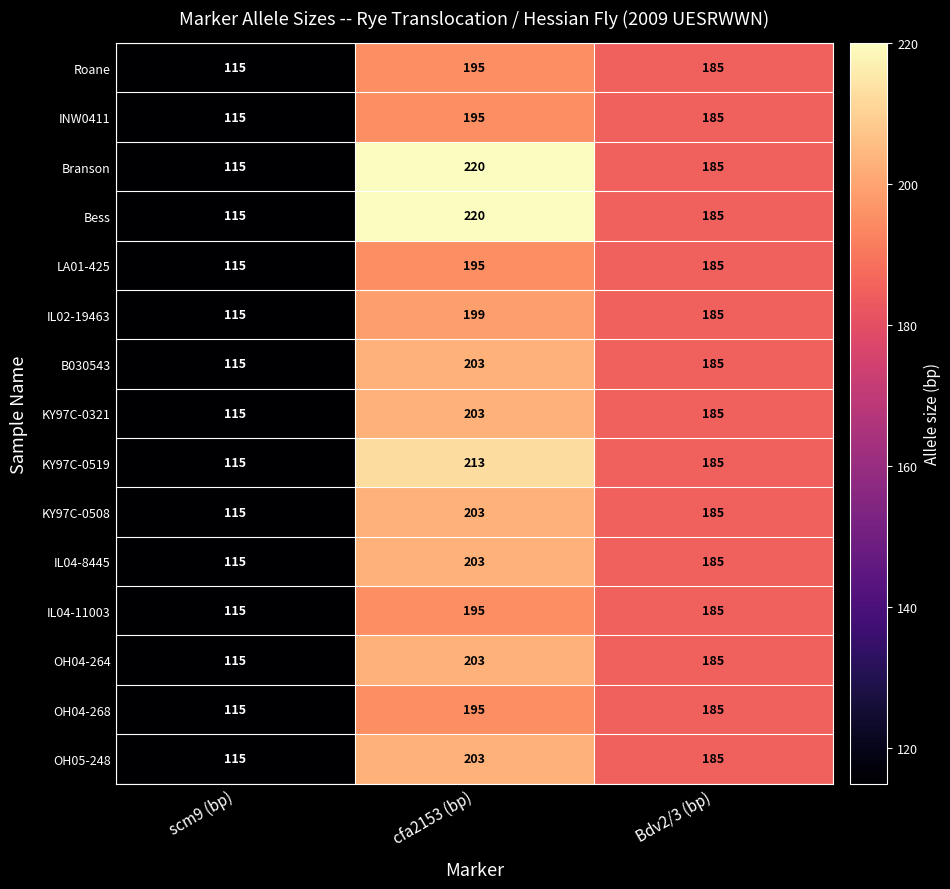

What is the sum of all KY97C-0519 values?

513